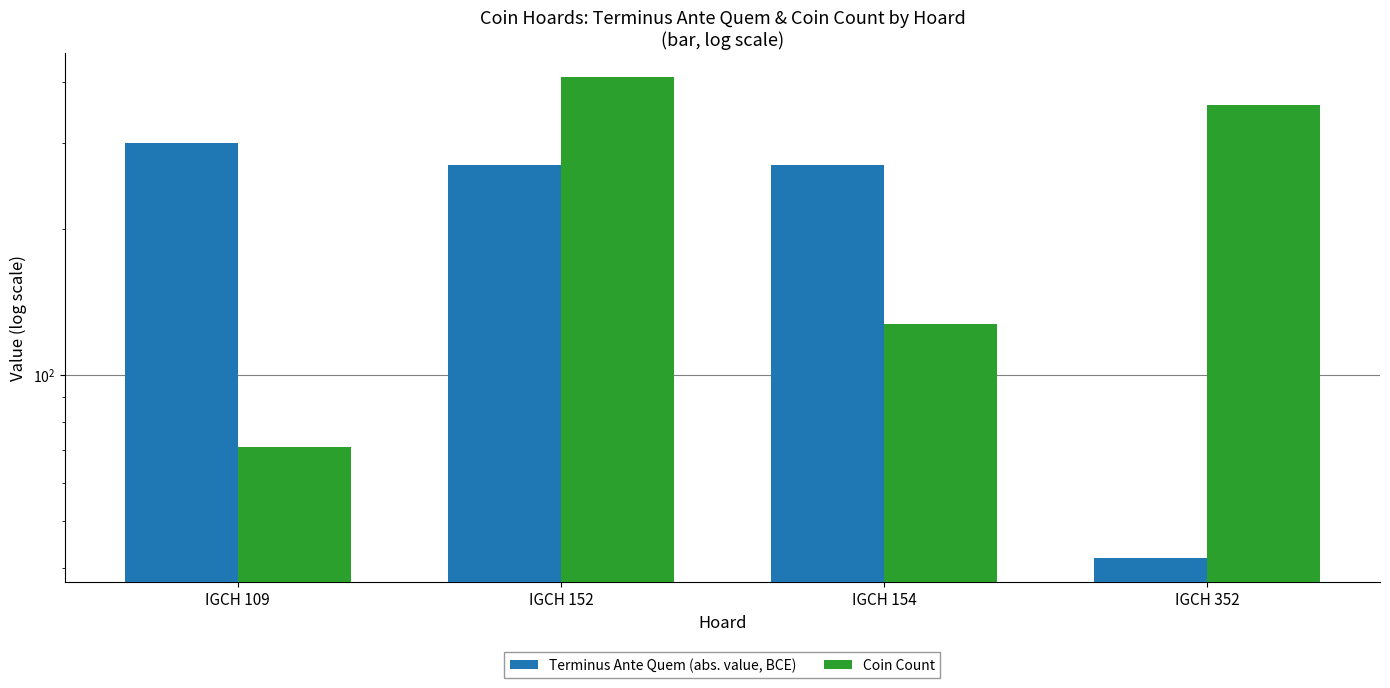

True or false: Terminus Ante Quem (abs. value, BCE) has a value of 9 at IGCH 352.

False